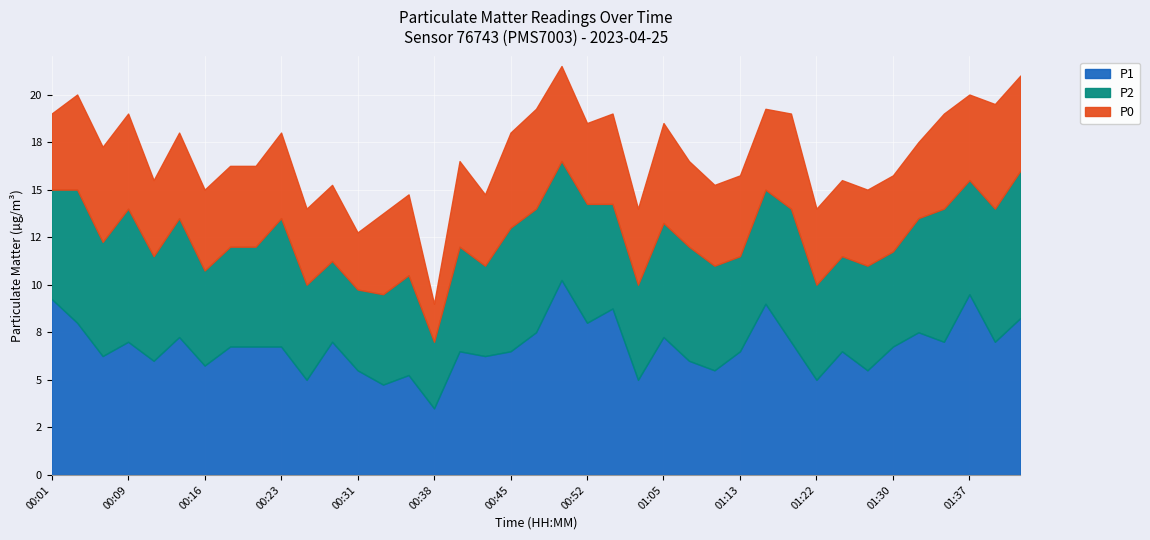

The value of P1 at 01:27 is 5.5. True or false?

True